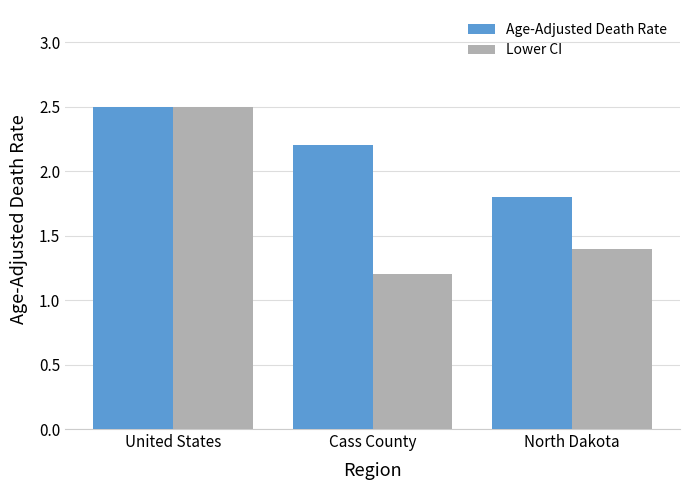

What are all the series names shown in the legend?

Age-Adjusted Death Rate, Lower CI